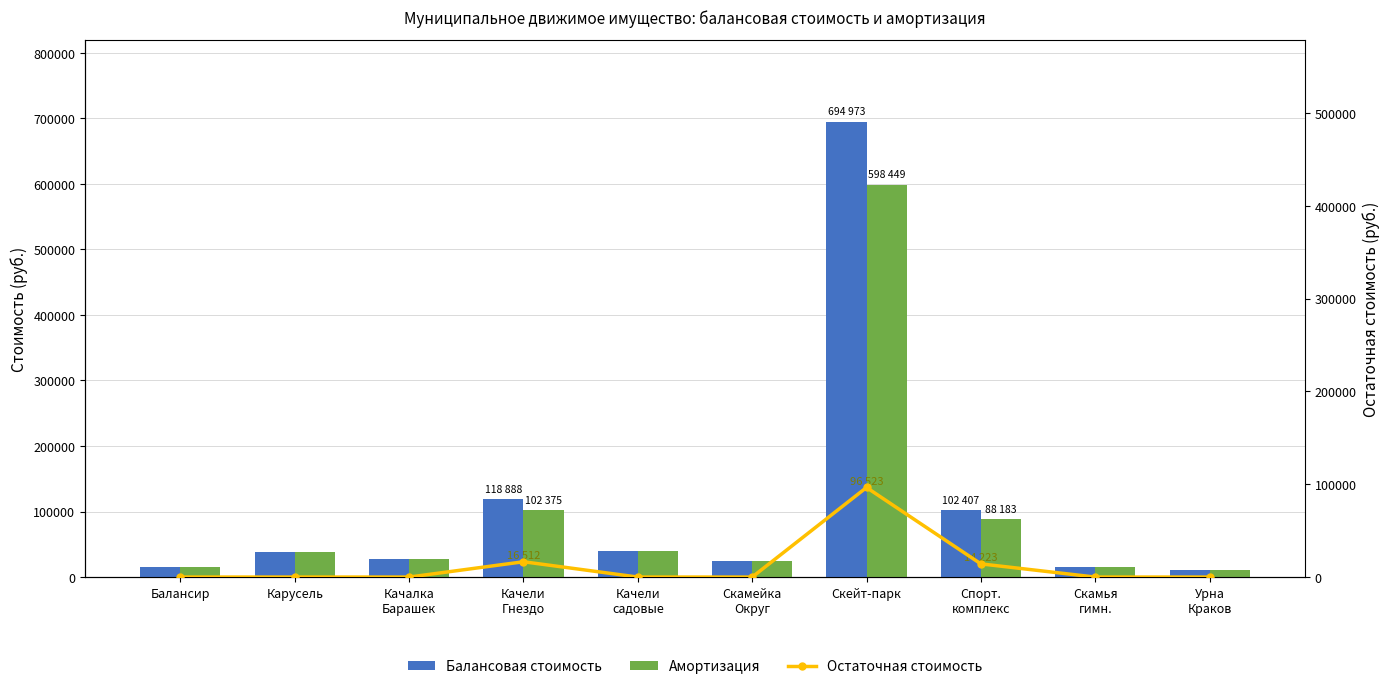

At how many categories does at least one series exceed 642375?

1